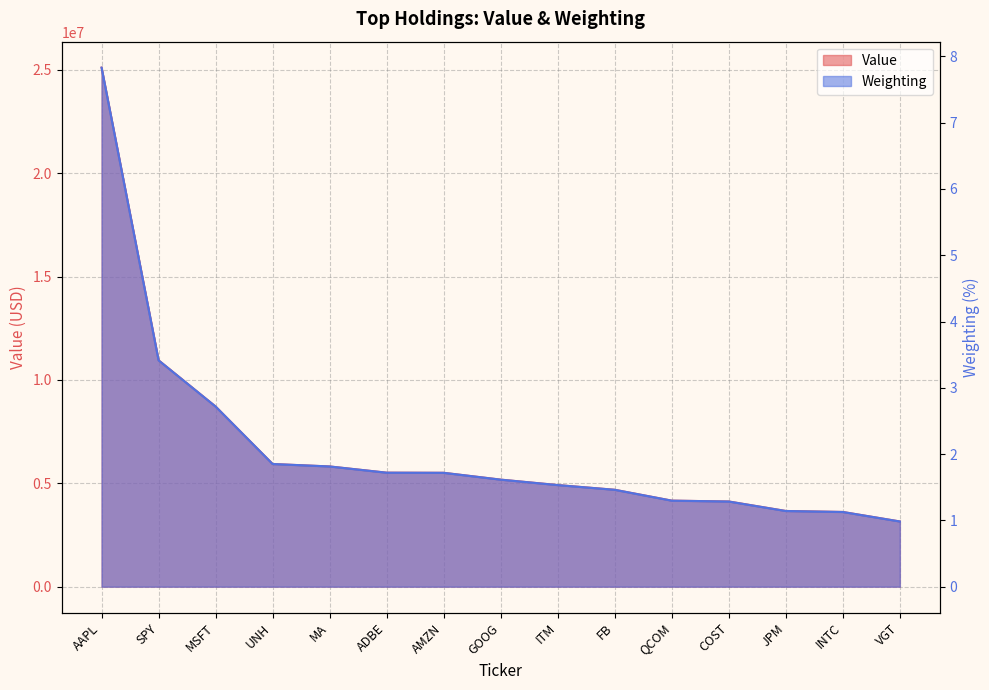

True or false: Value and Weighting cross at least once.

False